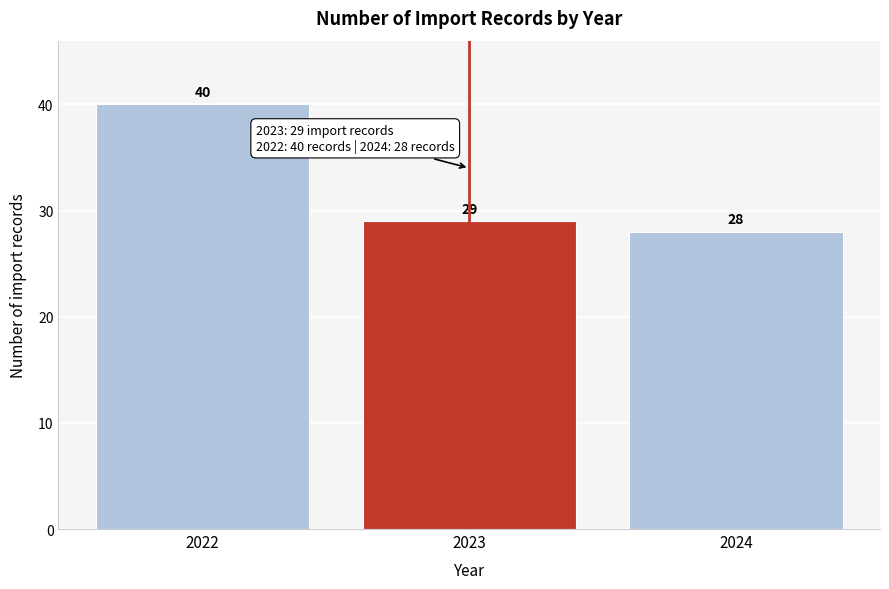

Reading left to right, list all the values displayed in this chart.

40	29	28